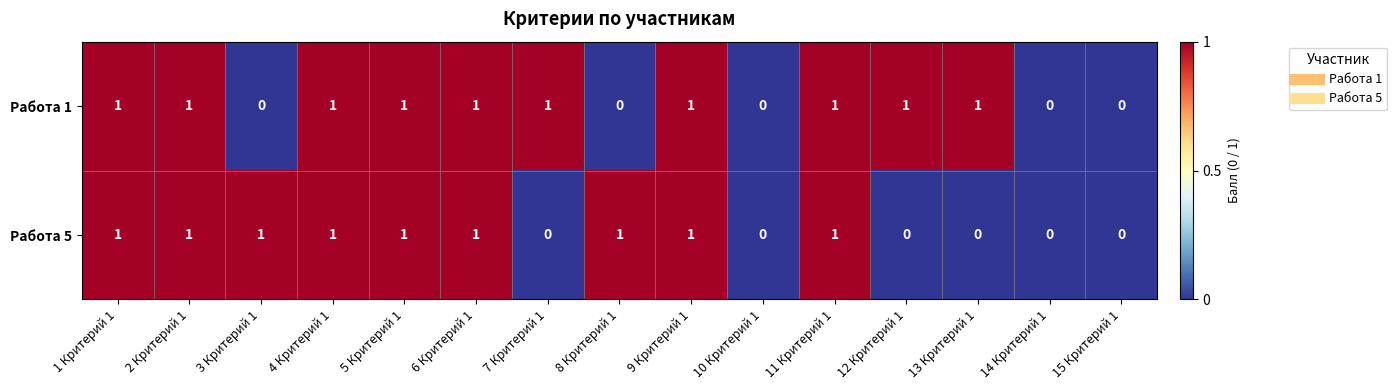

Reading left to right, list all the values displayed in this chart.

Работа 1: 1 Критерий 1=1	2 Критерий 1=1	3 Критерий 1=0	4 Критерий 1=1	5 Критерий 1=1	6 Критерий 1=1	7 Критерий 1=1	8 Критерий 1=0	9 Критерий 1=1	10 Критерий 1=0	11 Критерий 1=1	12 Критерий 1=1	13 Критерий 1=1	14 Критерий 1=0	15 Критерий 1=0
Работа 5: 1 Критерий 1=1	2 Критерий 1=1	3 Критерий 1=1	4 Критерий 1=1	5 Критерий 1=1	6 Критерий 1=1	7 Критерий 1=0	8 Критерий 1=1	9 Критерий 1=1	10 Критерий 1=0	11 Критерий 1=1	12 Критерий 1=0	13 Критерий 1=0	14 Критерий 1=0	15 Критерий 1=0